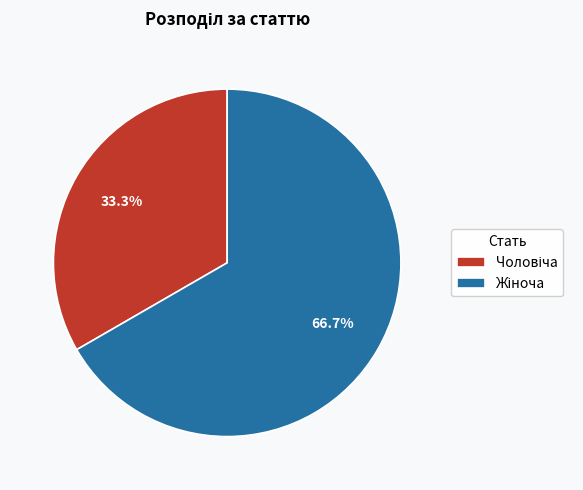

Is there any slice that represents more than half of the pie?

Yes